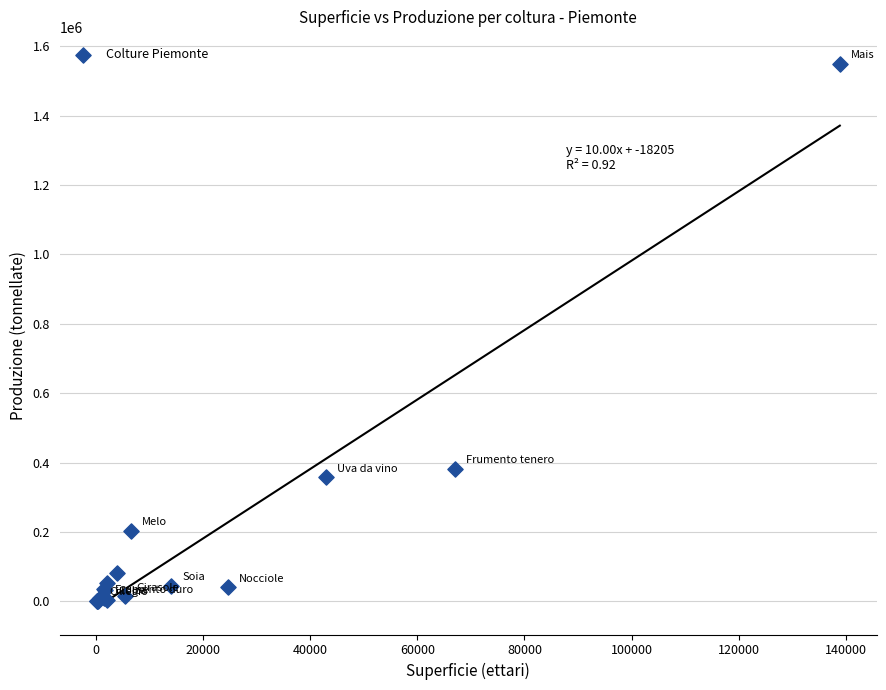

What Y value in the scatter plot is closest to 774421?

382031.6